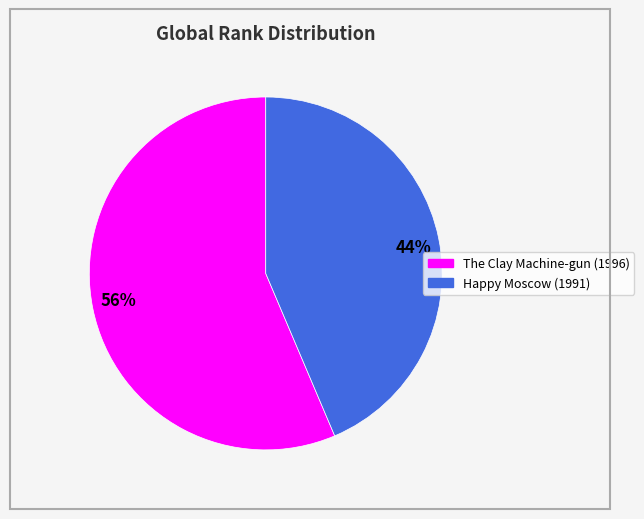

Is it true that Happy Moscow (1991) is 44% of the pie?

True